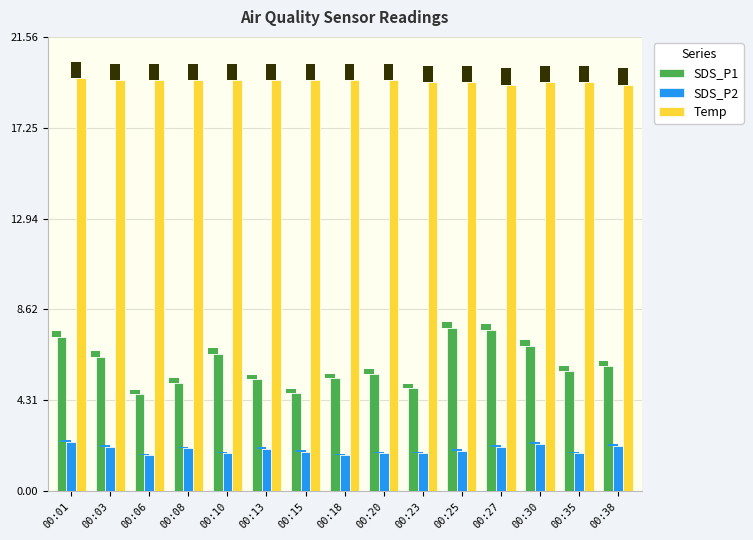

At which category is the sum across all series the highest?

00:01